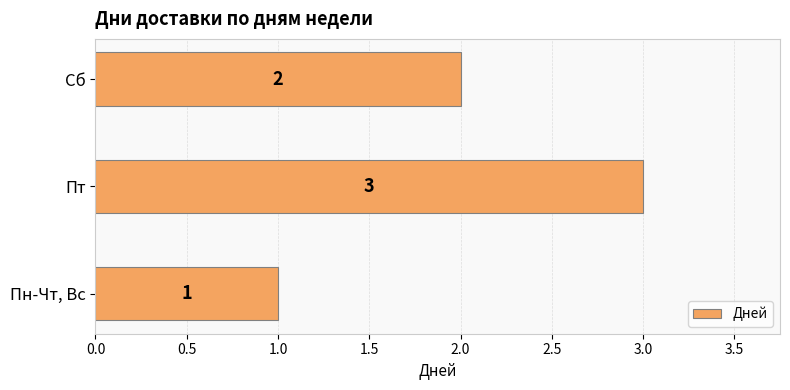

What is the change in value from Пн-Чт, Вс to Пт?

+2